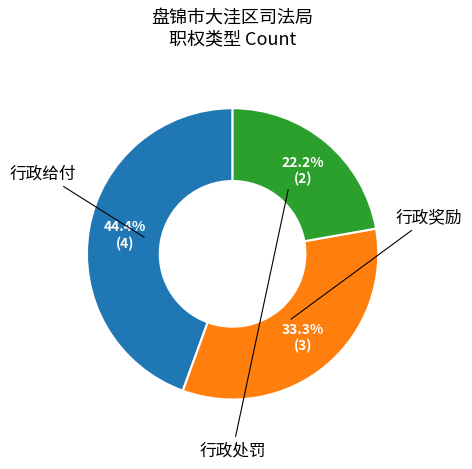

Is there any slice that represents more than half of the pie?

No